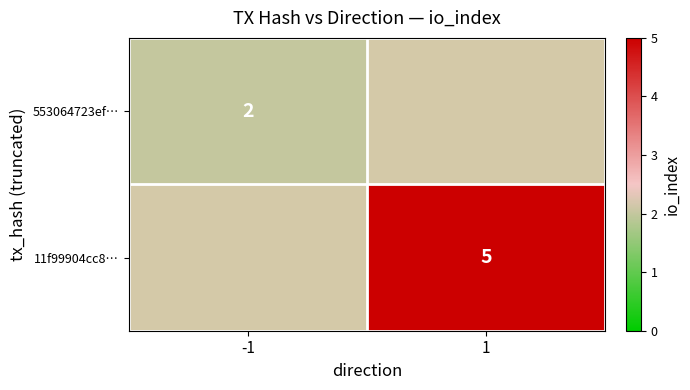

Is it true that 11f99904cc8… equals 7 at 1?

False